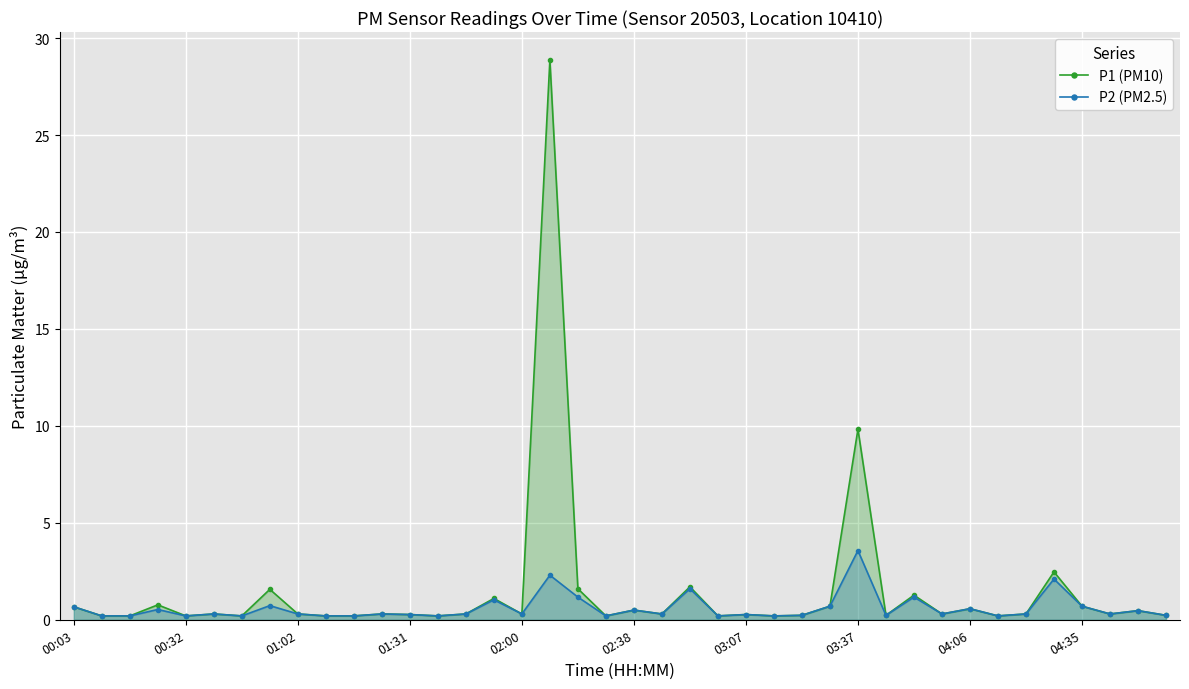

Where is P1 (PM10) nearest to the value 14?

03:37